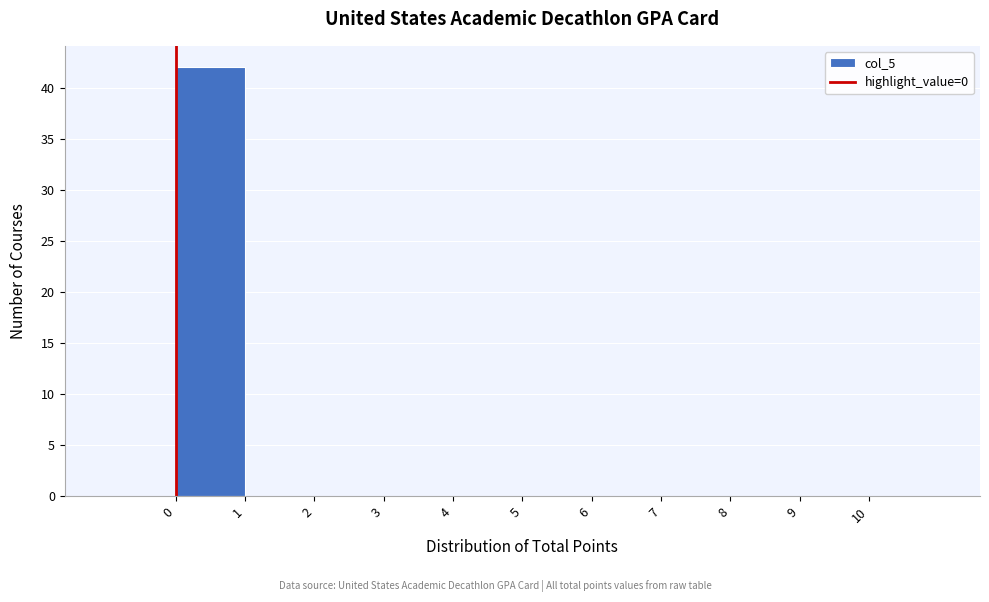

Reading left to right, transcribe this chart: for each bar, give the range it covers on the x-axis and its height. The values are not printed on the chart, so give them approximately, as read against the axis.

-1 to 0: 0
0 to 1: 42
1 to 2: 0
2 to 3: 0
3 to 4: 0
4 to 5: 0
5 to 6: 0
6 to 7: 0
7 to 8: 0
8 to 9: 0
9 to 10: 0
10 to 11: 0